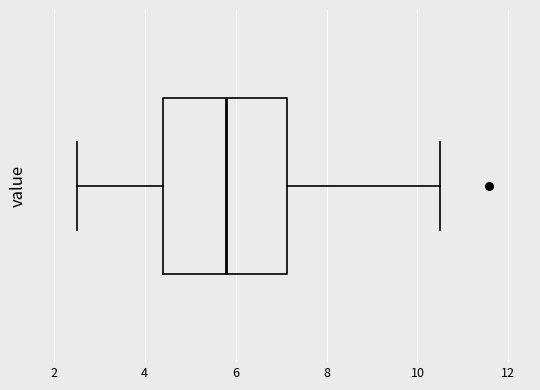

Where does the right whisker of the box end on the x-axis? The values are not printed on the chart, so give them approximately, as read against the axis.

10.6